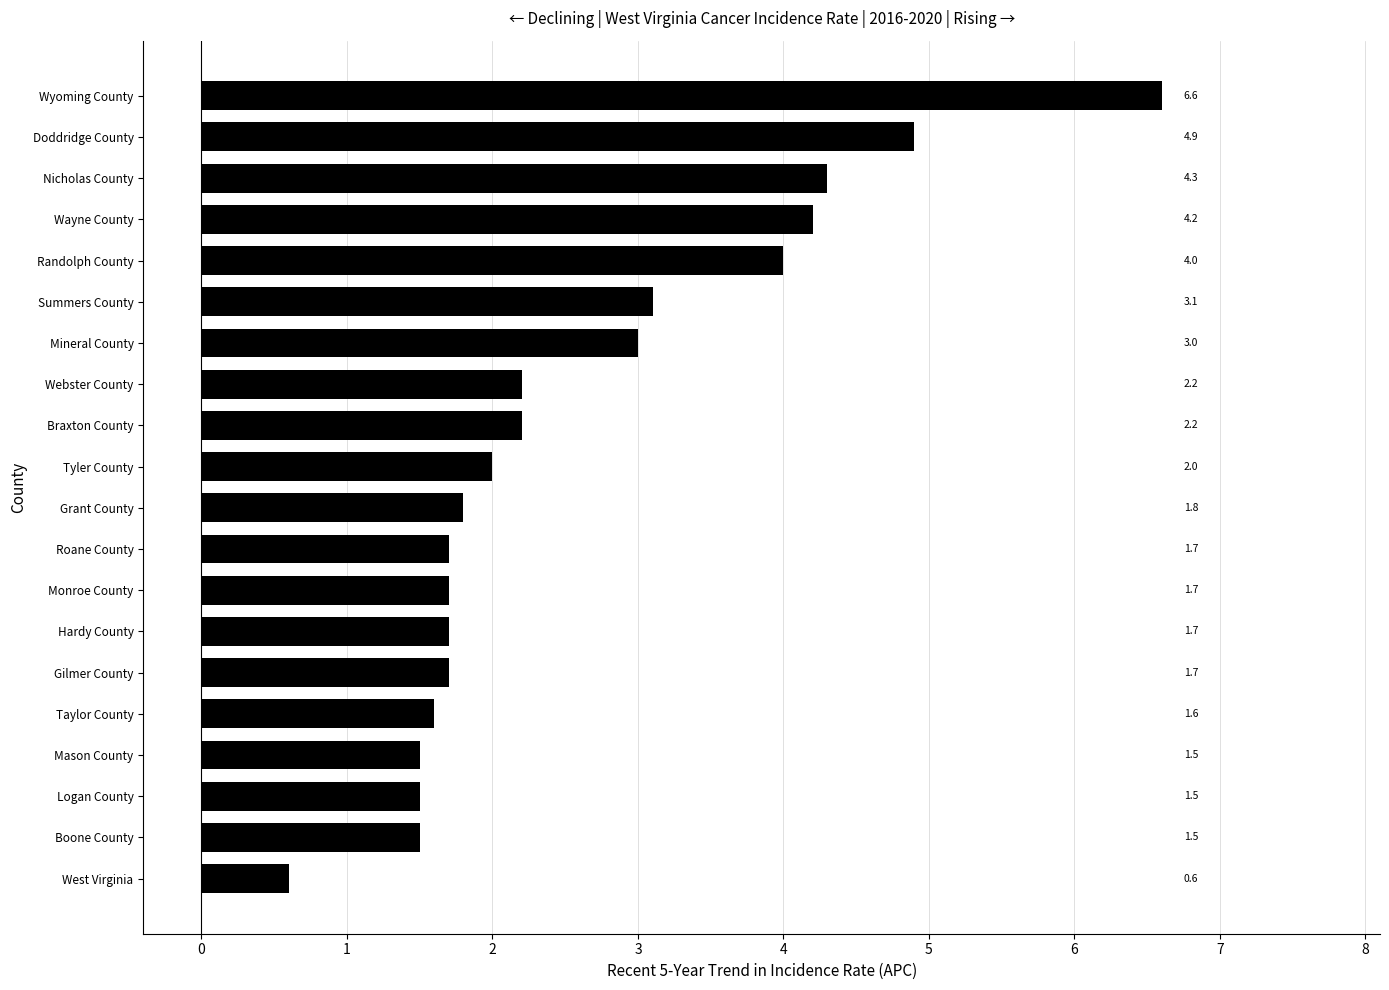

How many categories are shown in the chart?

20